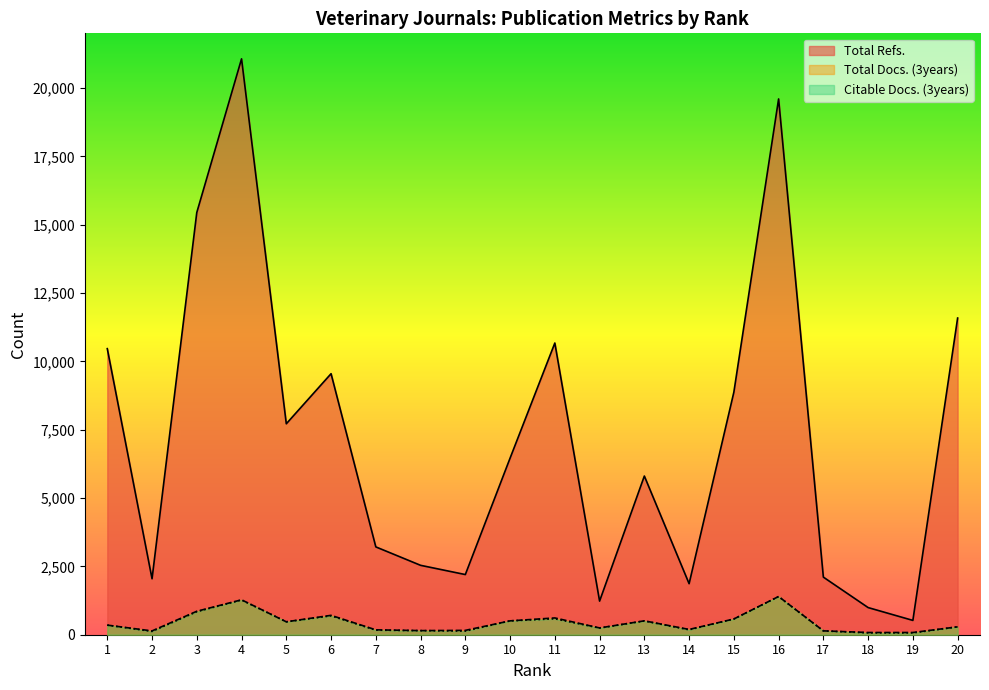

True or false: Total Docs. (3years) has a value of 102 at 8.

False